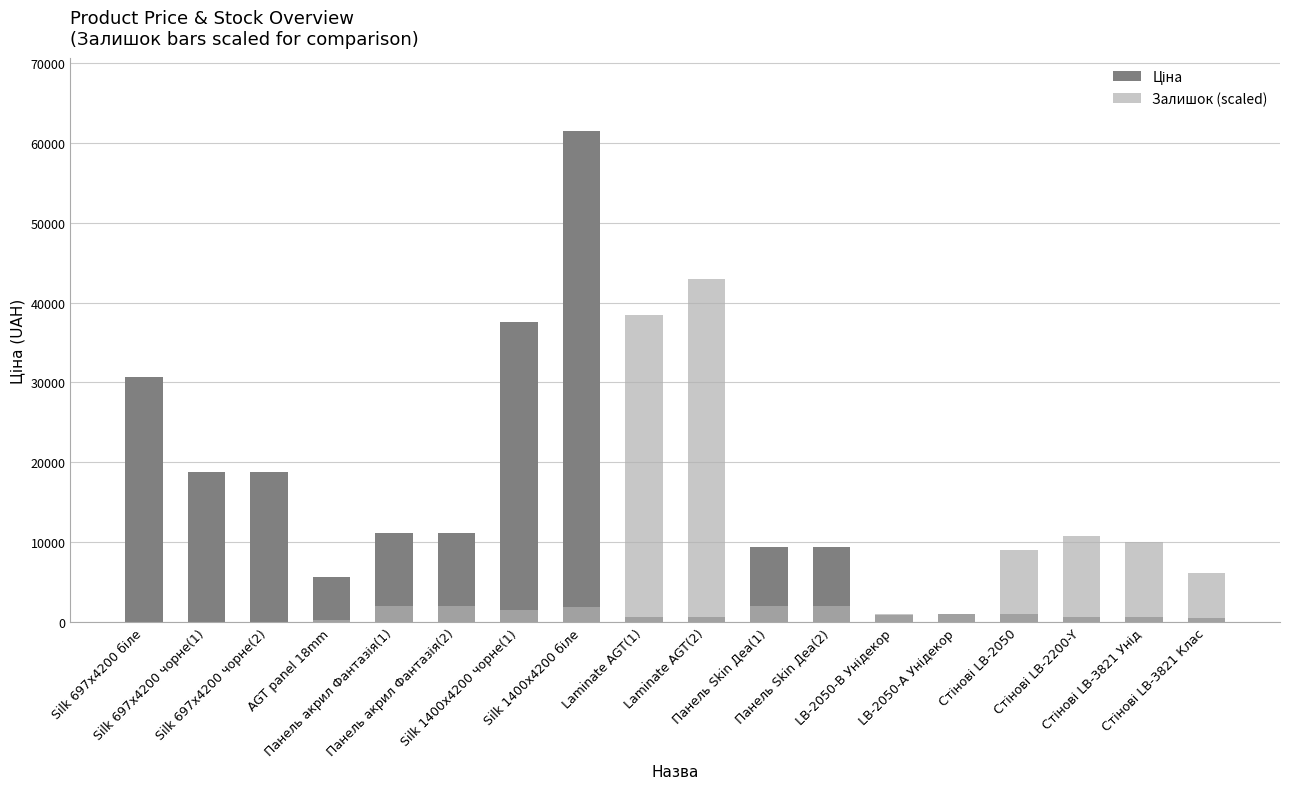

What is the difference between the highest and lowest values at Стінові LB-3821 Унід?

9309.3